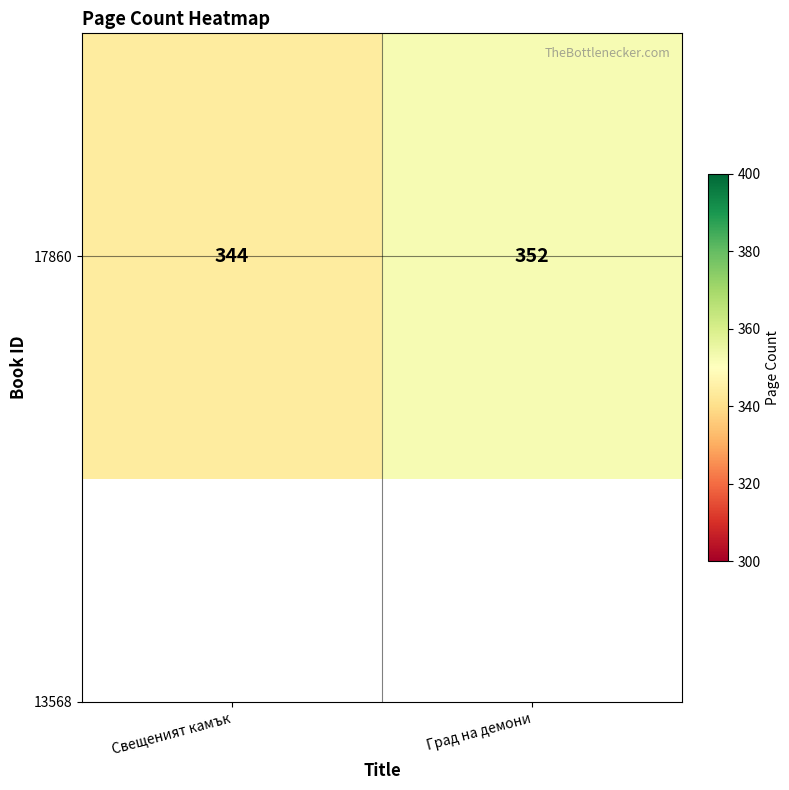

How many categories are shown in the chart?

2